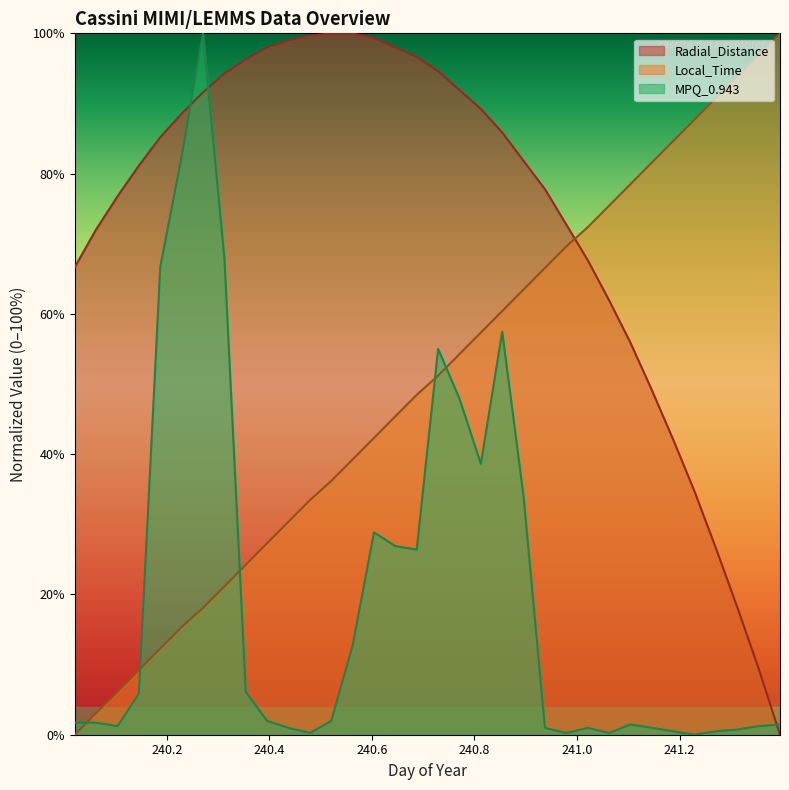

Rank the categories by MPQ_0.943 value from highest to lowest.

240.2708, 240.2292, 240.3125, 240.1875, 240.8542, 240.7292, 240.7708, 240.8125, 240.8958, 240.6042, 240.6458, 240.6875, 240.5625, 240.3542, 240.1458, 240.3958, 240.5208, 240.0208, 240.0625, 241.1042, 241.3958, 240.1042, 241.3542, 240.4375, 240.9375, 241.0208, 241.1458, 241.3125, 241.1875, 241.2708, 240.4792, 240.9792, 241.0625, 241.2292